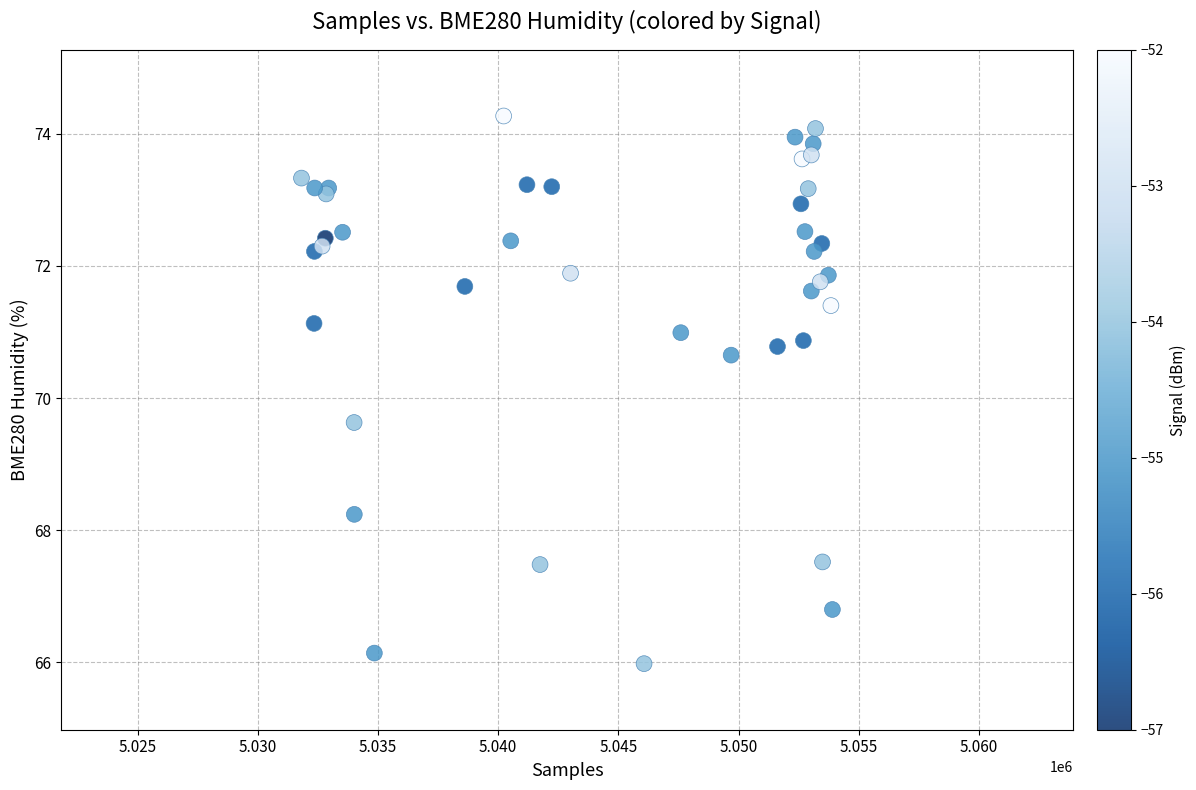

What Y value in the scatter plot is closest to 70?

69.6